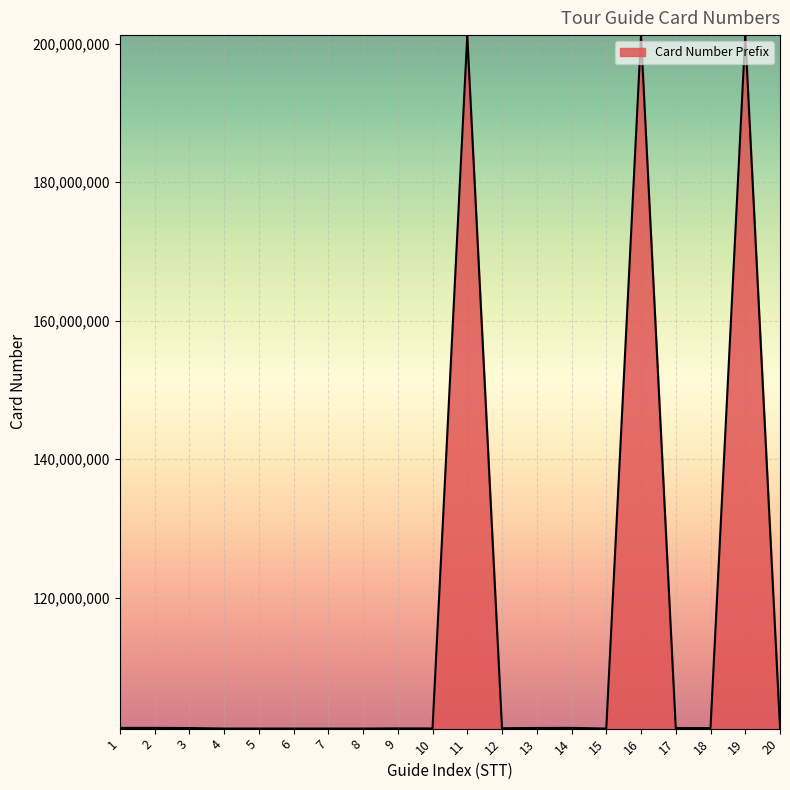

Read the value at 16, to the nearest 100.

201182600